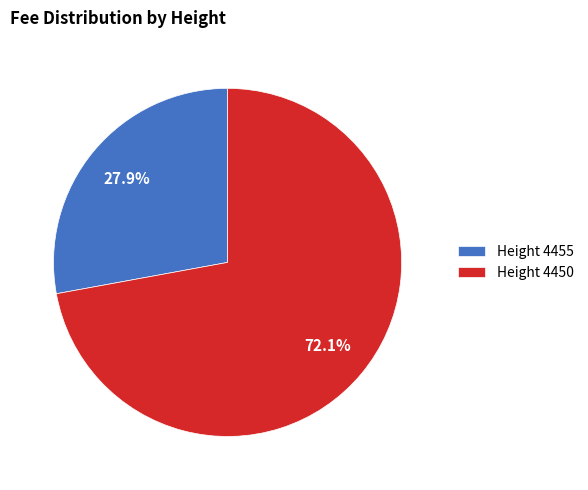

Does any single category account for the majority?

Yes